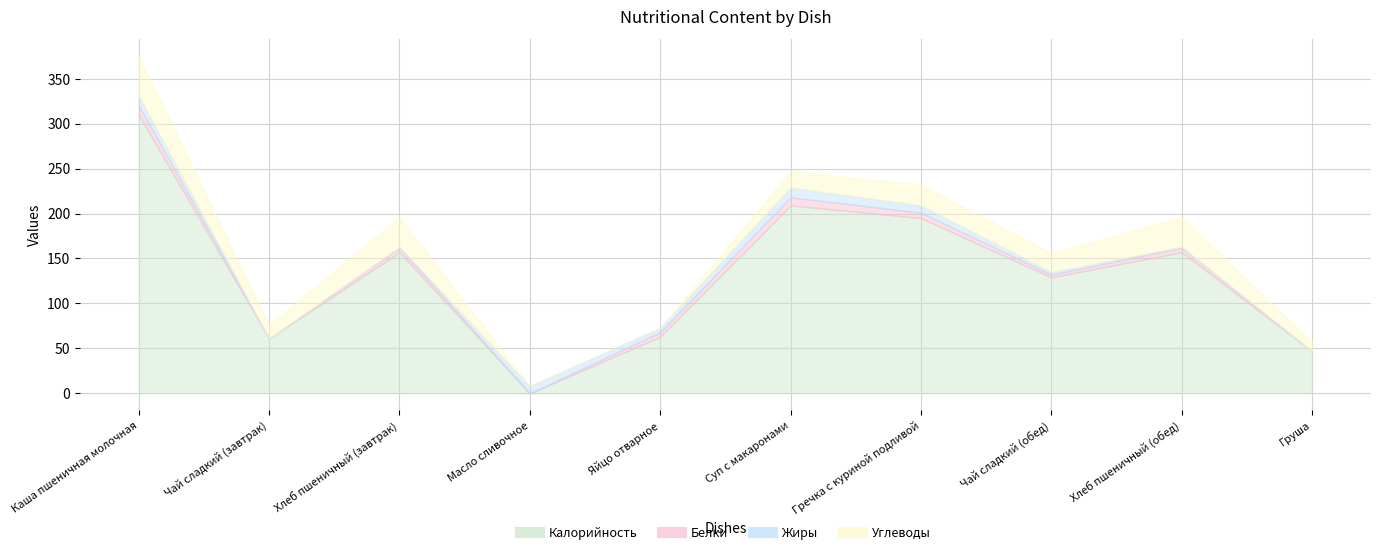

What is the approximate value of Углеводы at Хлеб пшеничный (завтрак), to the nearest 10?

30